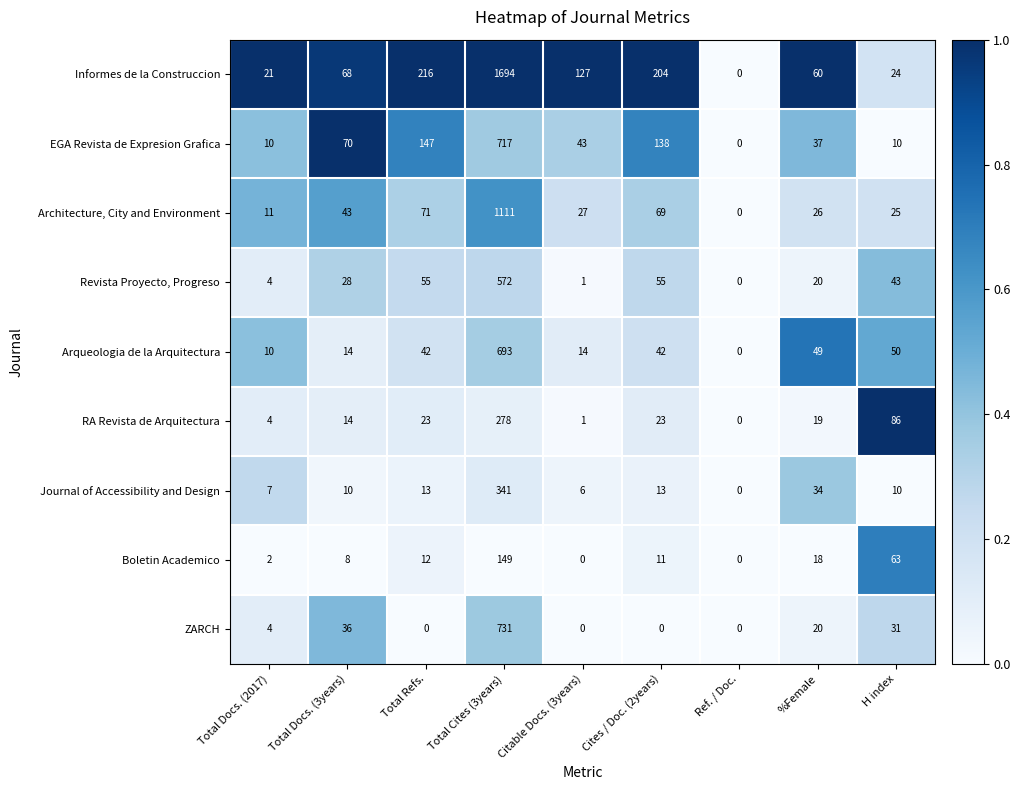

The EGA Revista de Expresion Grafica series shows 717 at Total Cites (3years). True or false?

True